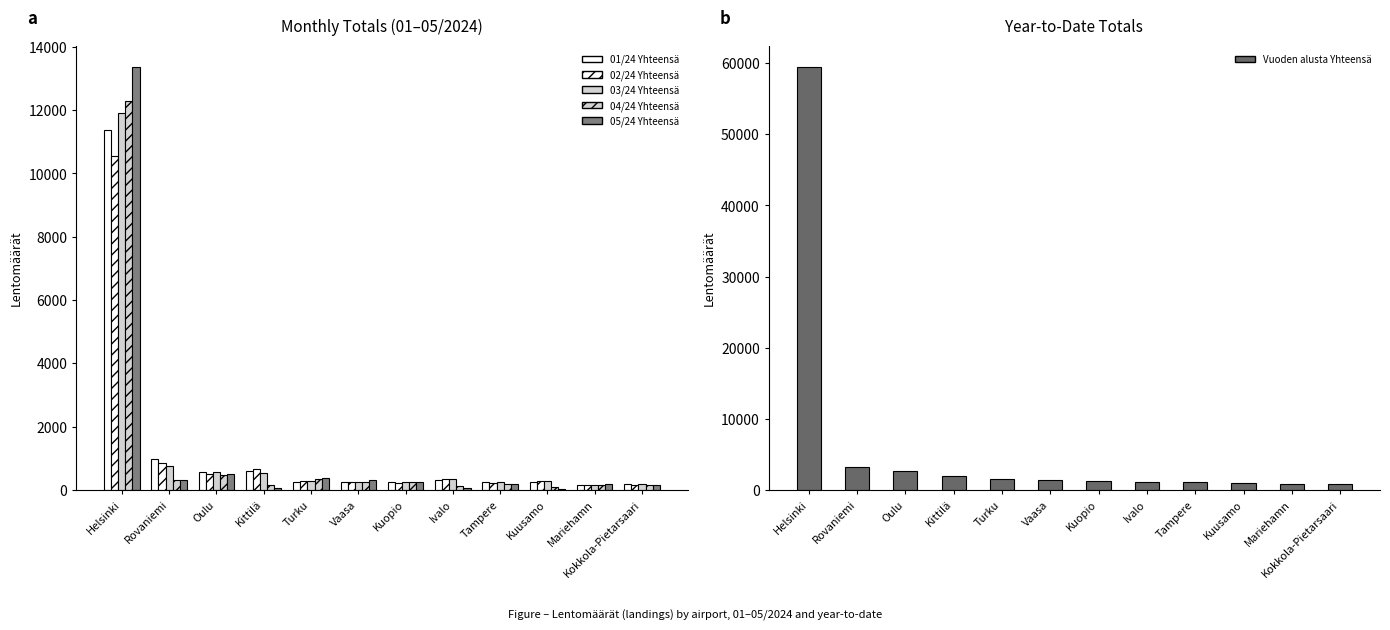

How many bars are there in total?

72